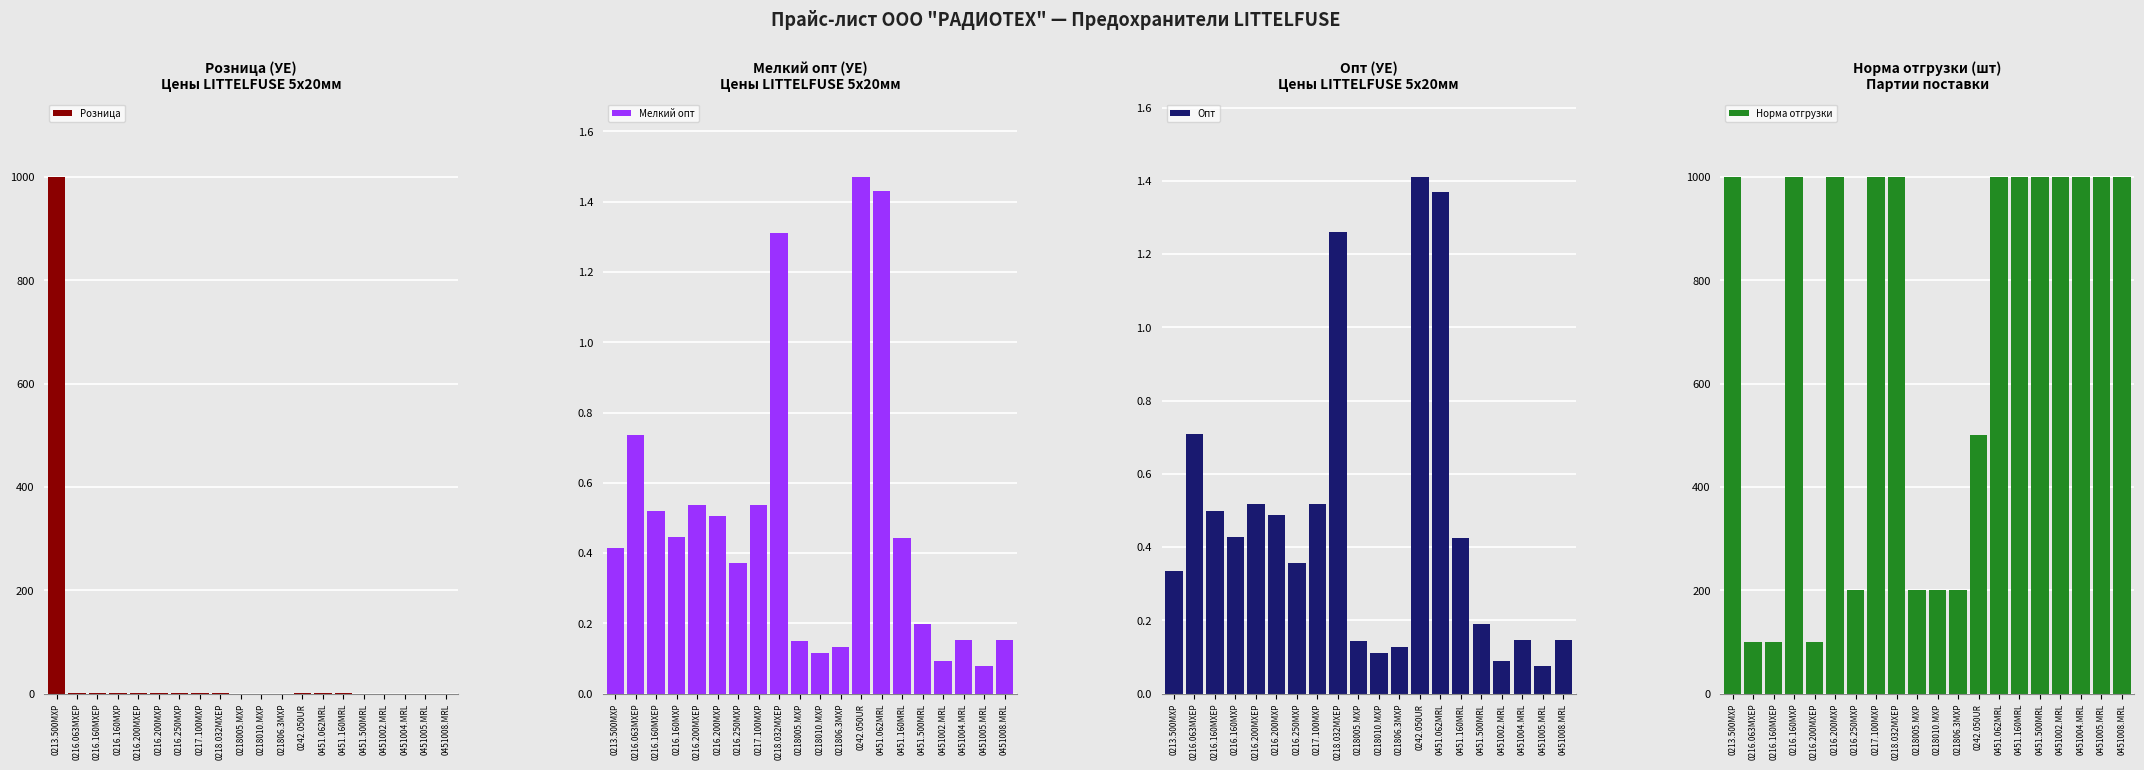

What is the value of the Мелкий опт bar at the 8th from the left?

0.5